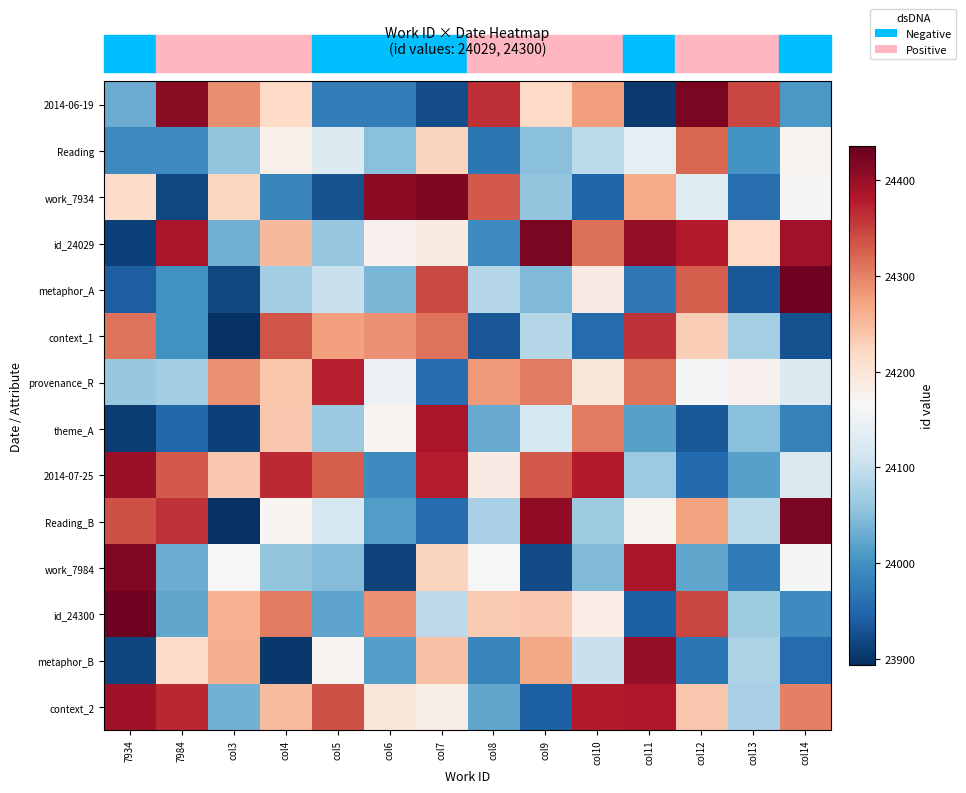

Reading left to right, what are all the values shown in this chart?

2014-06-19: 7934=24029.0	7984=24408.8	col3=24290.2	col4=24218.0	col5=23978.1	col6=23978.0	col7=23925.0	col8=24363.0	col9=24219.3	col10=24277.3	col11=23904.7	col12=24419.2	col13=24344.7	col14=24008.6
Reading: 7934=23992.0	7984=23992.9	col3=24058.4	col4=24177.9	col5=24127.6	col6=24051.3	col7=24225.1	col8=23969.1	col9=24051.8	col10=24092.1	col11=24140.7	col12=24319.1	col13=24001.7	col14=24172.2
work_7934: 7934=24214.6	7984=23918.7	col3=24222.8	col4=23985.9	col5=23928.8	col6=24407.8	col7=24416.9	col8=24331.7	col9=24058.6	col10=23946.4	col11=24264.4	col12=24132.1	col13=23959.6	col14=24161.9
id_24029: 7934=23912.1	7984=24386.4	col3=24033.8	col4=24252.6	col5=24062.4	col6=24175.4	col7=24189.8	col8=23993.7	col9=24419.0	col10=24313.6	col11=24402.7	col12=24378.5	col13=24217.6	col14=24393.2
metaphor_A: 7934=23941.5	7984=23999.7	col3=23918.0	col4=24069.8	col5=24104.2	col6=24040.6	col7=24342.7	col8=24086.9	col9=24045.8	col10=24187.6	col11=23969.9	col12=24328.3	col13=23933.9	col14=24428.4
context_1: 7934=24312.1	7984=24001.2	col3=23896.5	col4=24335.5	col5=24276.6	col6=24288.6	col7=24311.5	col8=23933.6	col9=24087.8	col10=23956.3	col11=24361.3	col12=24231.3	col13=24072.8	col14=23927.9
provenance_R: 7934=24062.1	7984=24069.7	col3=24288.9	col4=24239.1	col5=24374.4	col6=24149.4	col7=23958.3	col8=24280.1	col9=24305.8	col10=24197.7	col11=24311.4	col12=24161.1	col13=24176.8	col14=24125.2
theme_A: 7934=23907.3	7984=23952.0	col3=23910.5	col4=24238.4	col5=24063.9	col6=24169.1	col7=24385.4	col8=24028.6	col9=24115.9	col10=24303.0	col11=24017.5	col12=23935.2	col13=24050.5	col14=23980.9
2014-07-25: 7934=24397.4	7984=24331.5	col3=24236.8	col4=24365.8	col5=24329.1	col6=23994.6	col7=24377.3	col8=24185.8	col9=24331.1	col10=24379.2	col11=24065.9	col12=23953.1	col13=24017.0	col14=24125.0
Reading_B: 7934=24336.9	7984=24360.0	col3=23897.3	col4=24170.3	col5=24119.7	col6=24013.9	col7=23958.5	col8=24076.5	col9=24404.6	col10=24068.7	col11=24174.7	col12=24274.5	col13=24090.6	col14=24420.2
work_7984: 7934=24415.1	7984=24030.0	col3=24163.0	col4=24056.6	col5=24047.9	col6=23913.5	col7=24223.9	col8=24166.0	col9=23921.4	col10=24044.5	col11=24385.8	col12=24023.3	col13=23972.0	col14=24158.8
id_24300: 7934=24427.7	7984=24024.7	col3=24257.8	col4=24306.3	col5=24022.3	col6=24288.2	col7=24092.8	col8=24236.2	col9=24236.9	col10=24183.9	col11=23942.4	col12=24346.2	col13=24067.4	col14=23994.6
metaphor_B: 7934=23915.6	7984=24213.8	col3=24260.7	col4=23902.5	col5=24171.1	col6=24016.3	col7=24243.2	col8=23988.0	col9=24268.0	col10=24103.1	col11=24401.2	col12=23968.0	col13=24078.4	col14=23955.0
context_2: 7934=24394.7	7984=24369.0	col3=24033.3	col4=24251.2	col5=24336.4	col6=24194.4	col7=24180.6	col8=24024.6	col9=23944.0	col10=24379.8	col11=24381.5	col12=24236.6	col13=24077.3	col14=24300.0